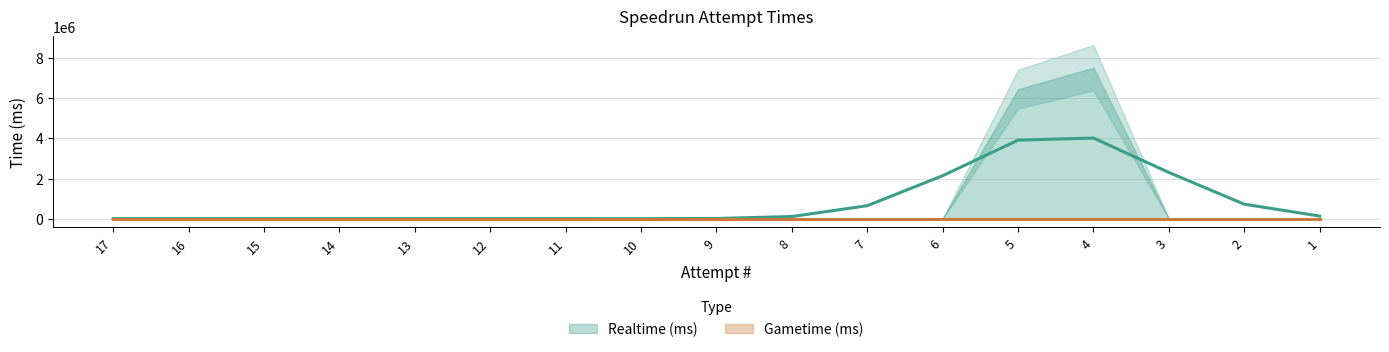

Rank the series by their maximum value, from lowest to highest.

Gametime (ms), Realtime (ms)